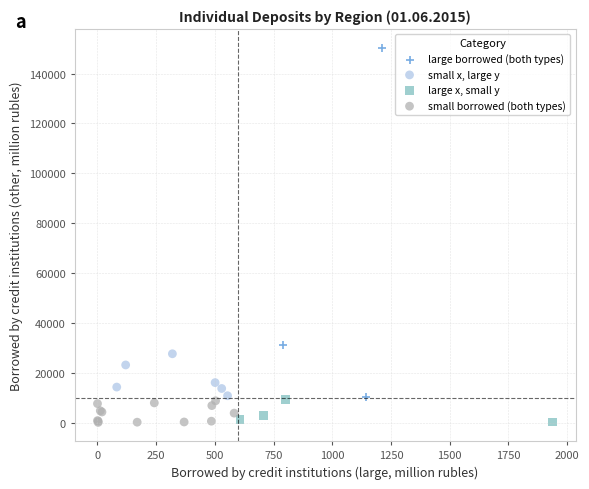

Which series contains the highest Y value?

large borrowed (both types)